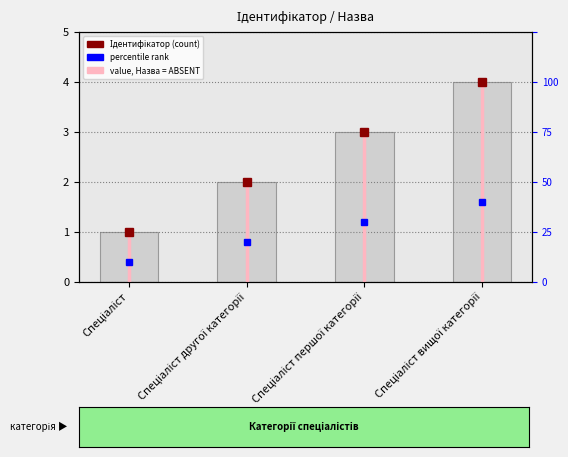

What is the sum of all values?

10